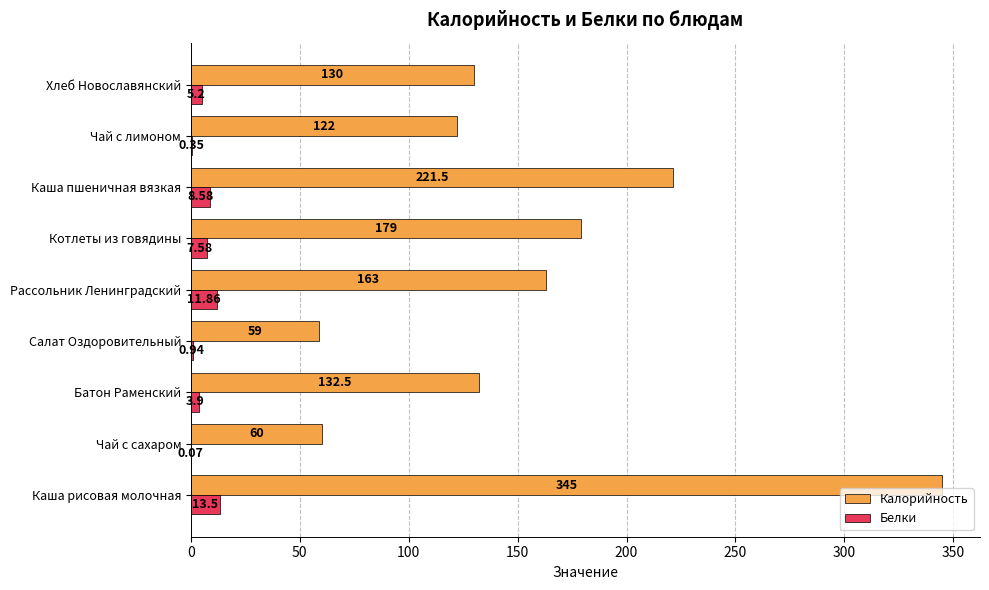

Which series has the largest total across all categories?

Калорийность